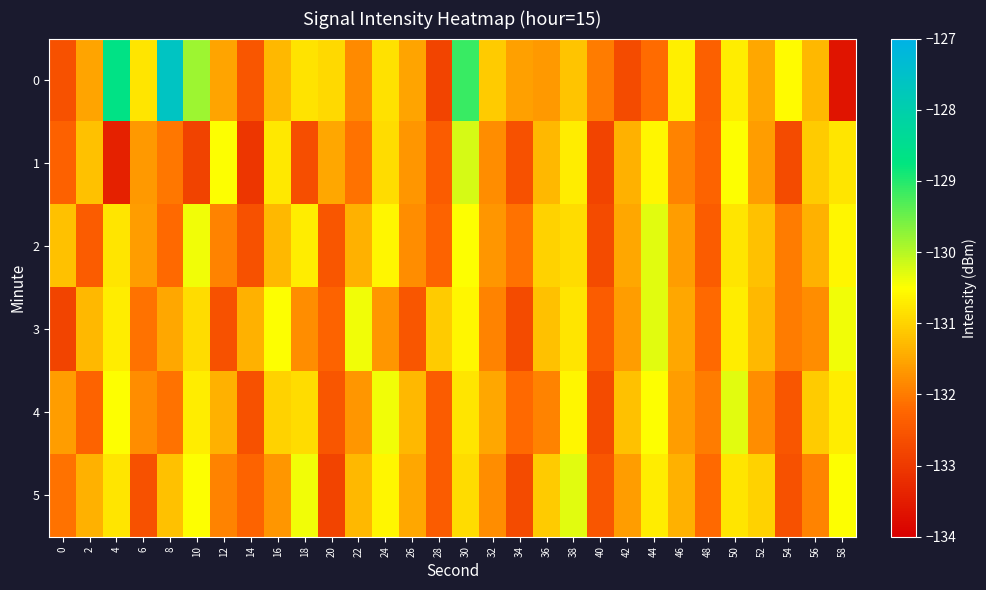

Reading left to right, list all the values displayed in this chart.

0: 0=-132.6	2=-131.5	4=-128.7	6=-130.8	8=-127.6	10=-129.8	12=-131.5	14=-132.5	16=-131.3	18=-130.8	20=-130.9	22=-131.8	24=-130.9	26=-131.5	28=-132.8	30=-129.1	32=-131.1	34=-131.6	36=-131.7	38=-131.2	40=-132.0	42=-132.7	44=-132.2	46=-130.7	48=-132.3	50=-130.7	52=-131.5	54=-130.5	56=-131.3	58=-133.6
1: 0=-132.3	2=-131.2	4=-133.4	6=-131.7	8=-132.1	10=-132.8	12=-130.5	14=-133.0	16=-130.8	18=-132.6	20=-131.5	22=-132.1	24=-130.9	26=-131.7	28=-132.4	30=-130.2	32=-131.8	34=-132.6	36=-131.3	38=-130.7	40=-132.8	42=-131.4	44=-130.6	46=-131.9	48=-132.3	50=-130.5	52=-131.6	54=-132.7	56=-131.1	58=-130.8
2: 0=-131.2	2=-132.4	4=-130.8	6=-131.6	8=-132.2	10=-130.4	12=-131.9	14=-132.6	16=-131.3	18=-130.7	20=-132.5	22=-131.4	24=-130.6	26=-131.8	28=-132.3	30=-130.5	32=-131.7	34=-132.1	36=-131.0	38=-130.9	40=-132.7	42=-131.5	44=-130.3	46=-131.6	48=-132.4	50=-130.8	52=-131.2	54=-132.0	56=-131.4	58=-130.6
3: 0=-132.8	2=-131.3	4=-130.7	6=-132.1	8=-131.5	10=-130.9	12=-132.6	14=-131.4	16=-130.5	18=-131.8	20=-132.3	22=-130.4	24=-131.7	26=-132.5	28=-131.1	30=-130.6	32=-131.9	34=-132.7	36=-131.2	38=-130.8	40=-132.4	42=-131.6	44=-130.3	46=-131.5	48=-132.2	50=-130.7	52=-131.3	54=-132.0	56=-131.8	58=-130.4
4: 0=-131.6	2=-132.3	4=-130.5	6=-131.8	8=-132.1	10=-130.7	12=-131.4	14=-132.6	16=-131.0	18=-130.9	20=-132.5	22=-131.7	24=-130.4	26=-131.3	28=-132.4	30=-130.8	32=-131.5	34=-132.2	36=-131.9	38=-130.6	40=-132.7	42=-131.2	44=-130.5	46=-131.6	48=-132.0	50=-130.3	52=-131.8	54=-132.5	56=-131.1	58=-130.7
5: 0=-132.1	2=-131.4	4=-130.8	6=-132.6	8=-131.2	10=-130.5	12=-131.9	14=-132.3	16=-131.7	18=-130.4	20=-132.8	22=-131.3	24=-130.6	26=-131.5	28=-132.4	30=-130.9	32=-131.8	34=-132.7	36=-131.1	38=-130.3	40=-132.5	42=-131.6	44=-130.7	46=-131.4	48=-132.2	50=-130.8	52=-131.0	54=-132.6	56=-131.9	58=-130.5